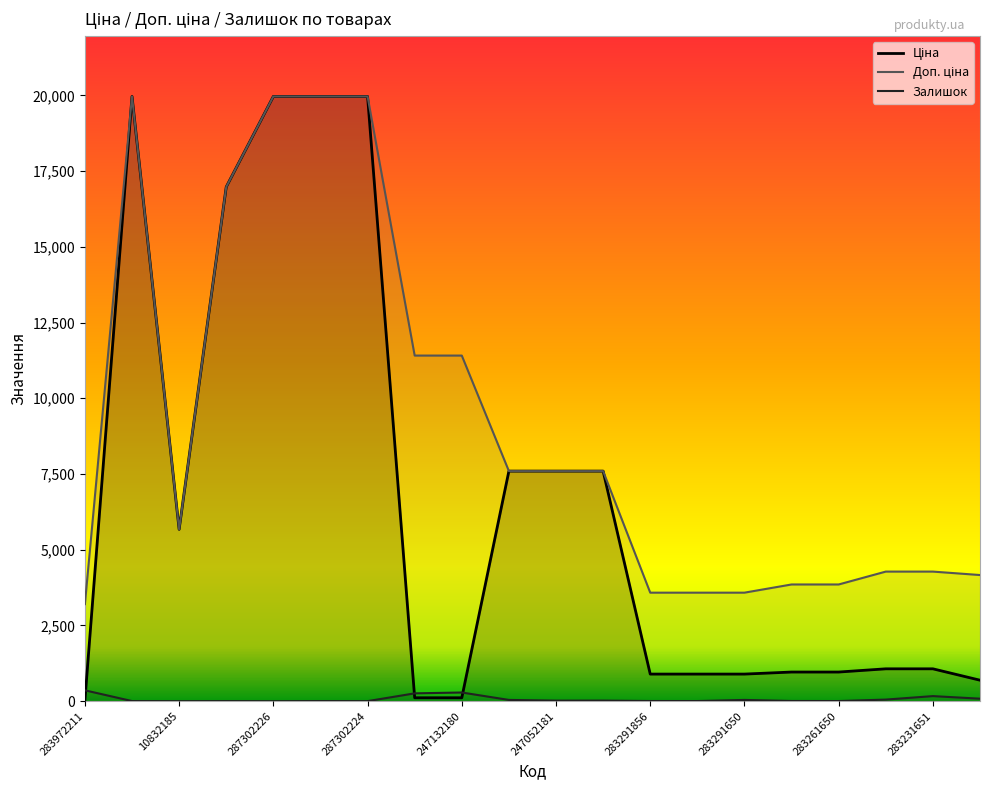

What is the greatest value displayed?

19964.2